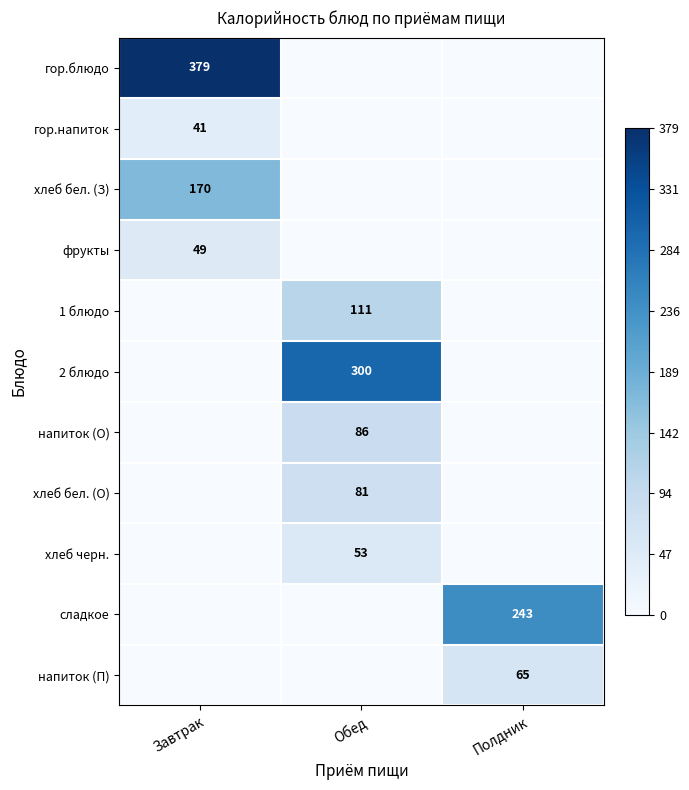

At how many categories does at least one series exceed 0?

3